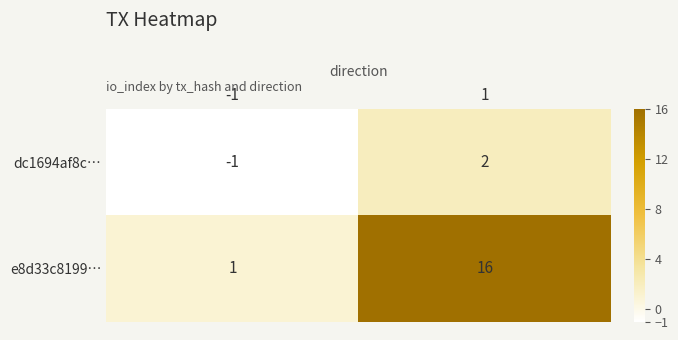

Which series has the largest total across all categories?

e8d33c8199…